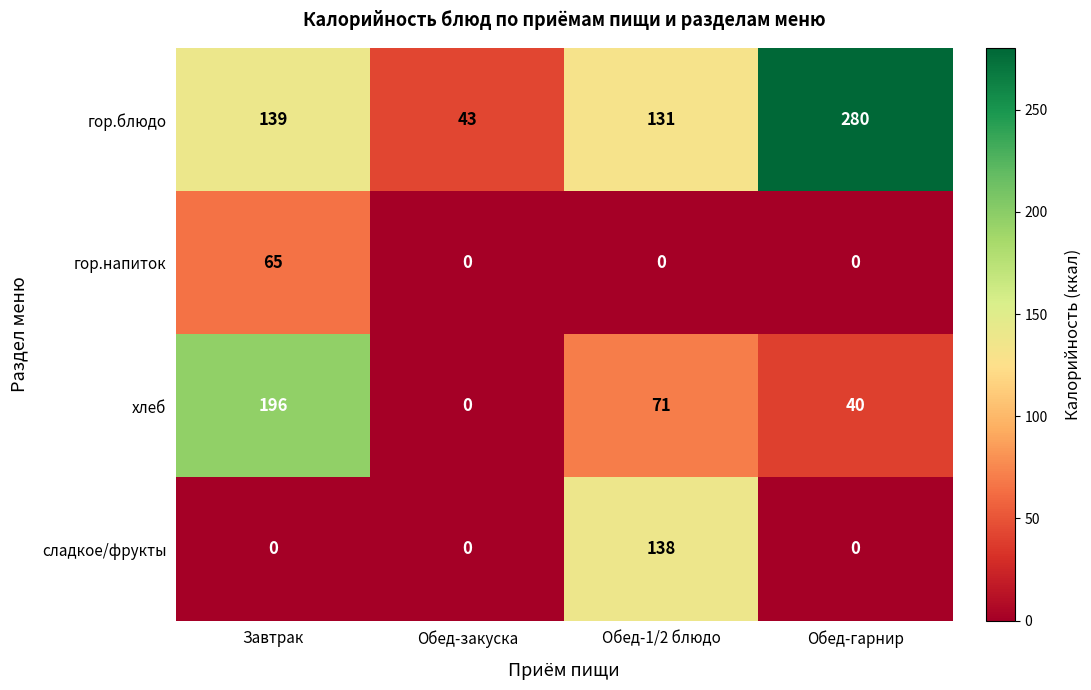

The value of сладкое/фрукты at Обед-1/2 блюдо is 138. True or false?

True